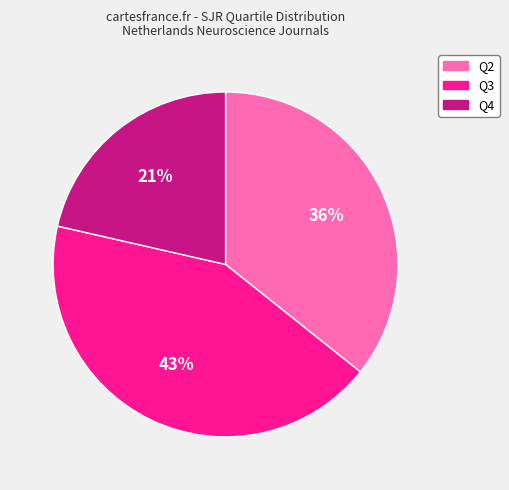

Between Q4 and Q2, which is larger?

Q2